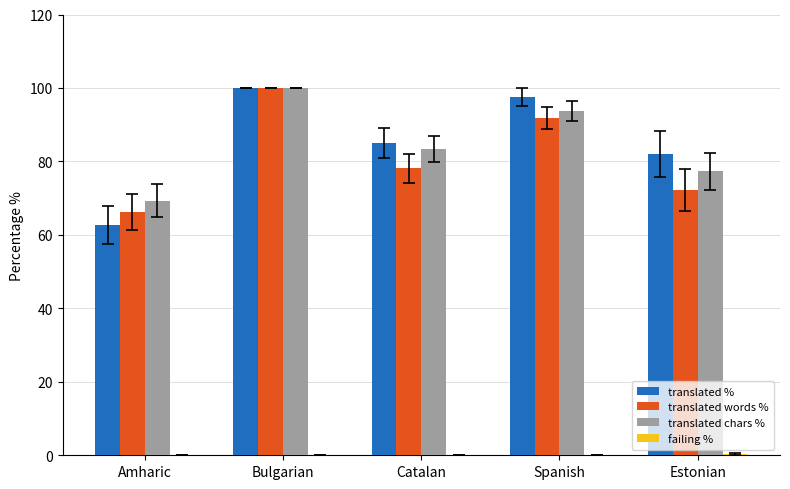

What is the sum of the translated % values at Catalan and Estonian?

166.9